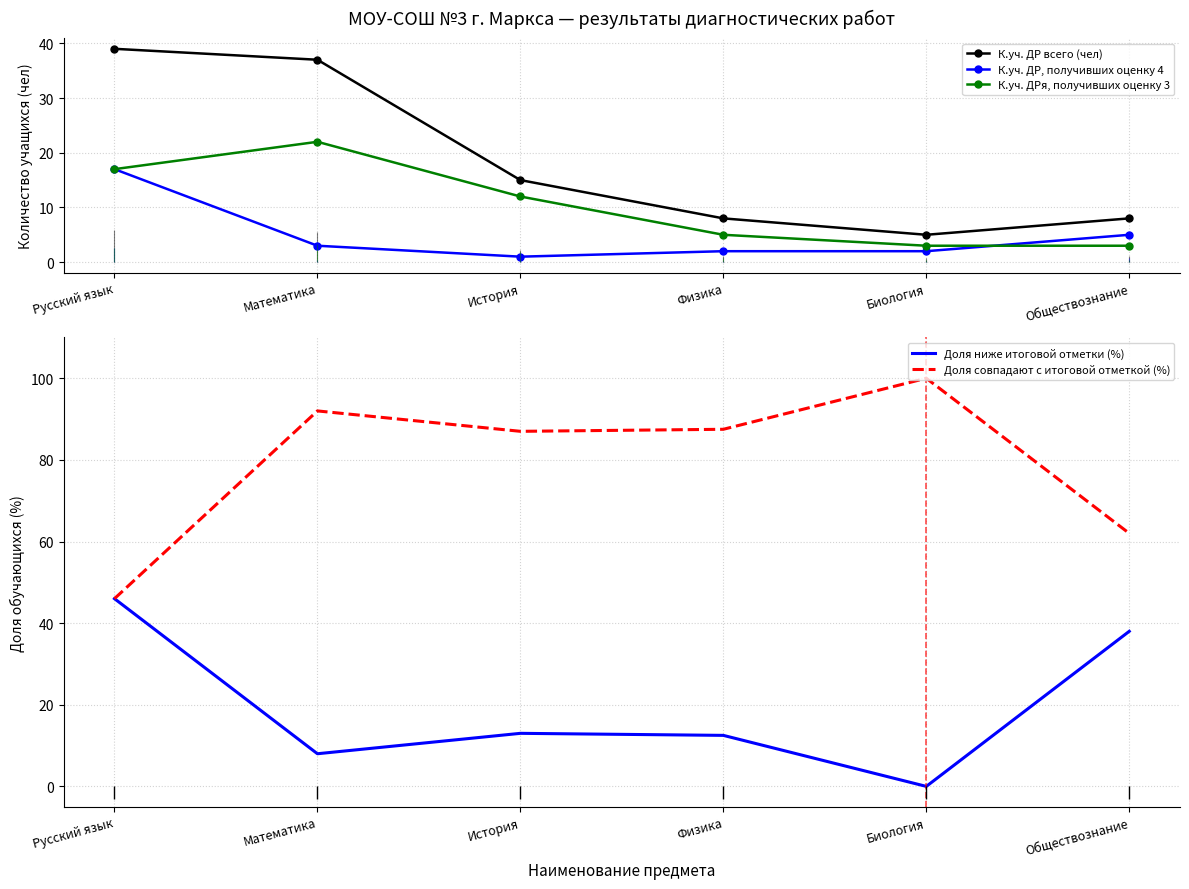

True or false: К.уч. ДР, получивших оценку 4 and К.уч. ДРя, получивших оценку 3 intersect in this chart.

True